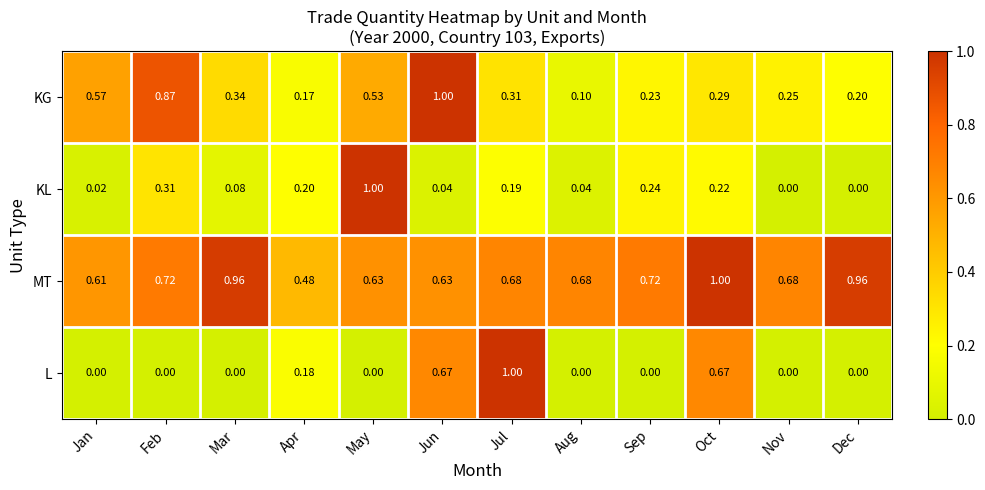

Which series changed the most between Mar and Jul?

L